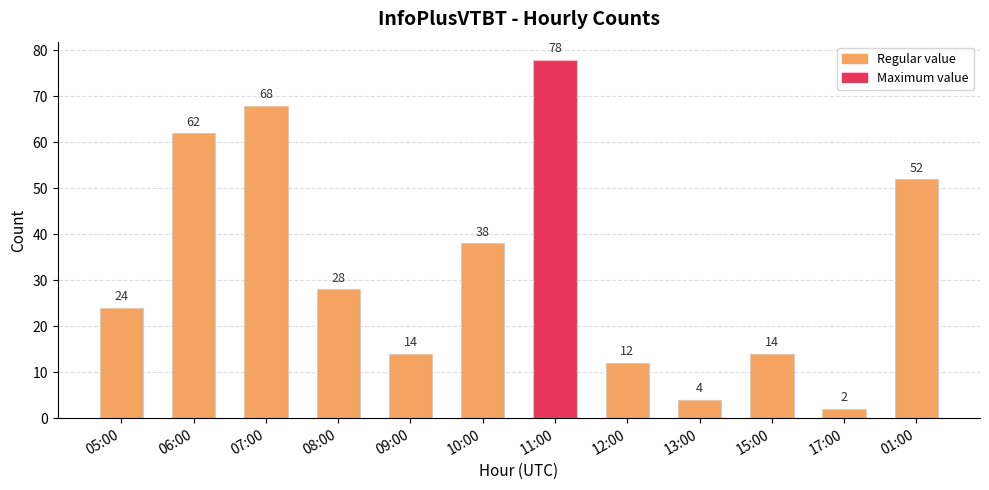

Approximately how many times larger is the value at 06:00 compared to 12:00?

5.2